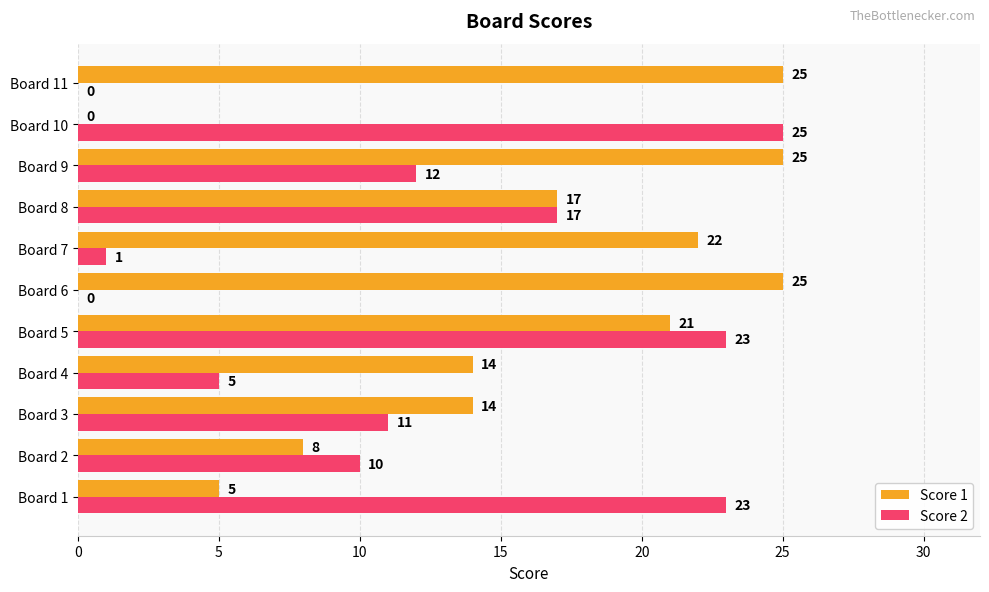

Is the value of Score 1 at Board 10 greater than the value of Score 2 at Board 5?

No